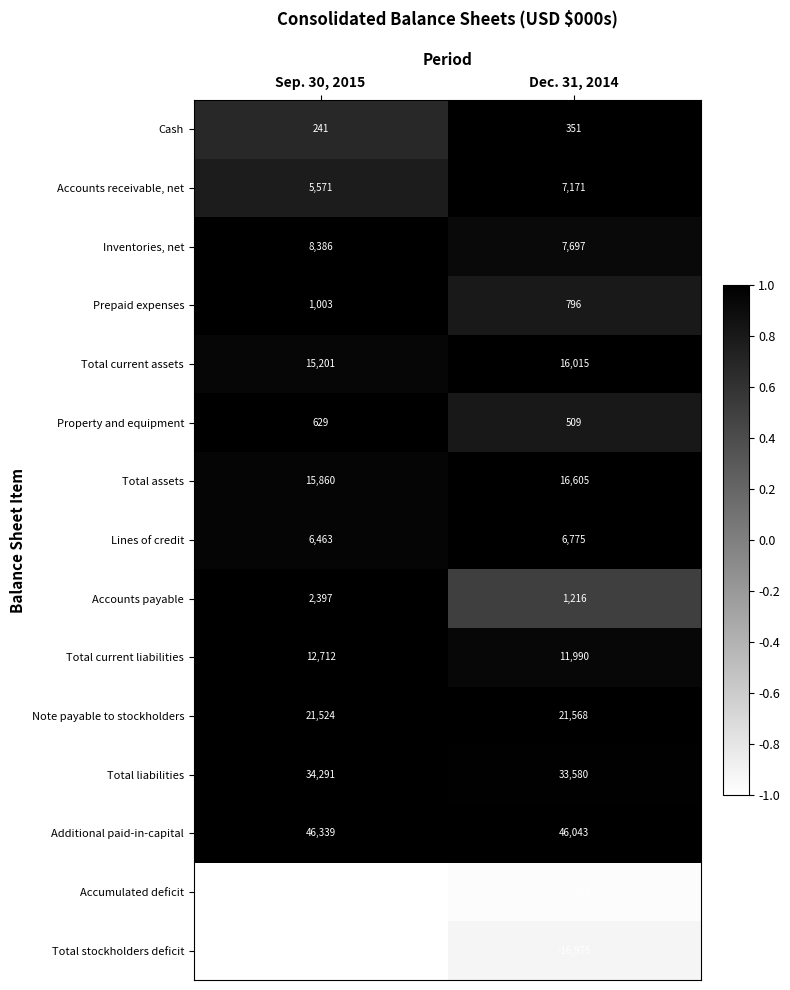

Between Sep. 30, 2015 and Dec. 31, 2014, which series saw the biggest shift?

Accumulated deficit